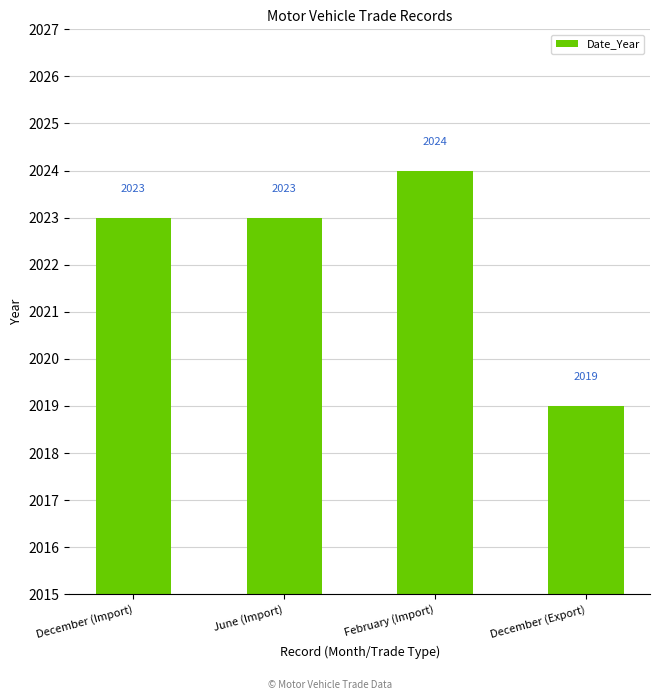

What position from the right is February (Import)?

2